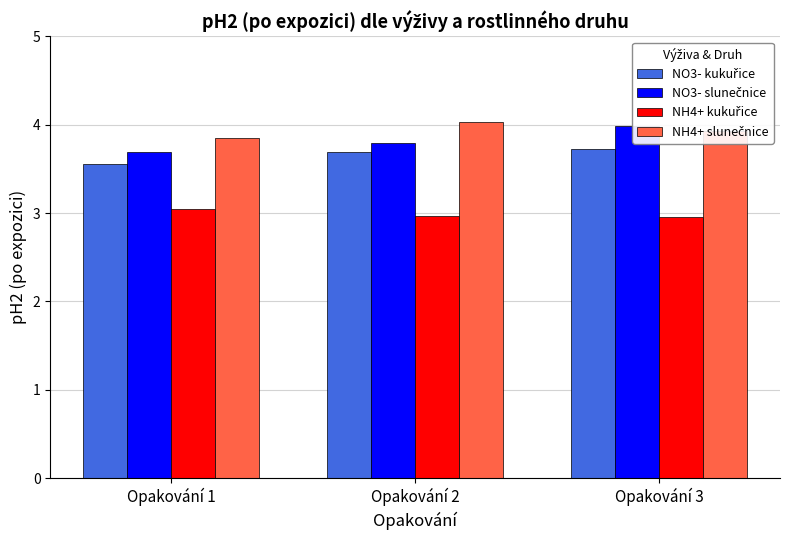

Which series has the largest range (max minus min)?

NO3- slunečnice